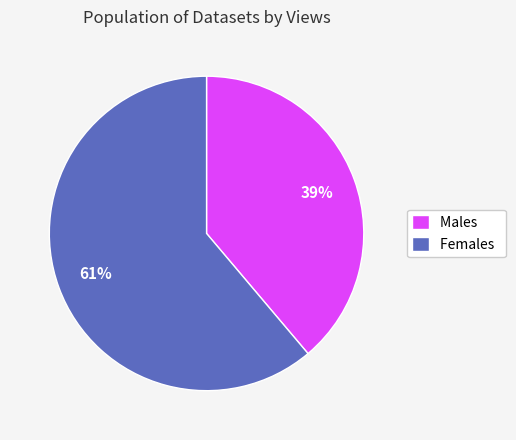

Does Females account for over 50% of the chart?

Yes